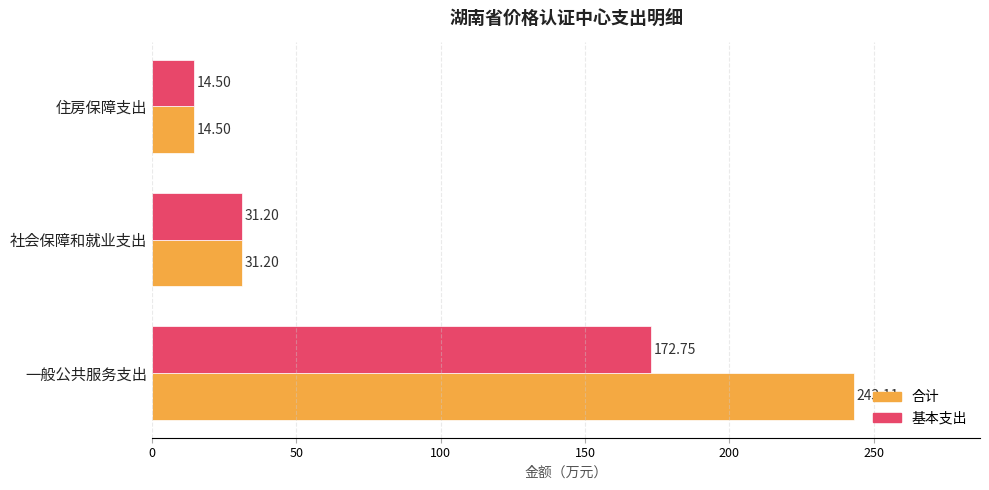

At which label is 合计 closest to 128?

社会保障和就业支出